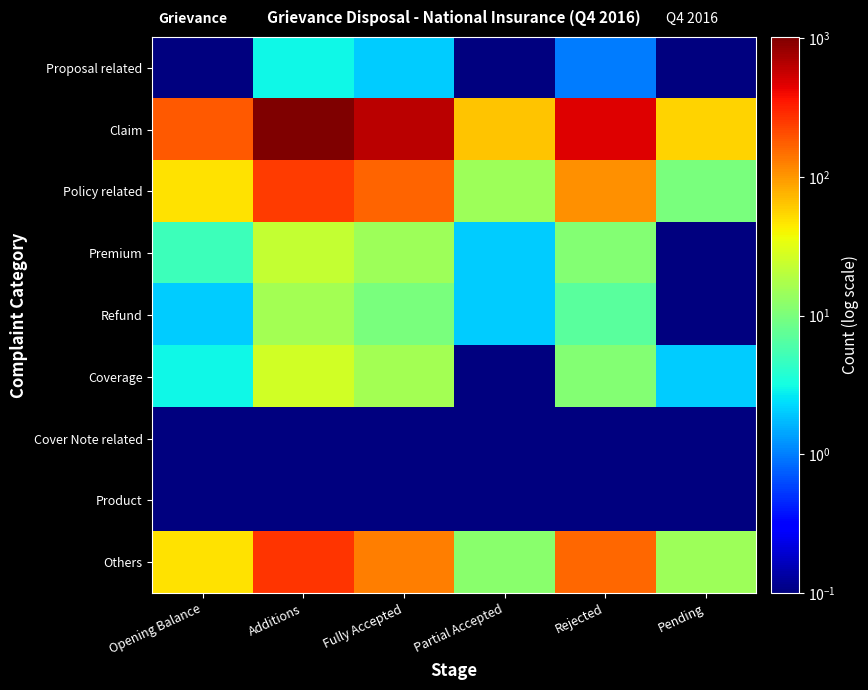

At which category is the sum across all series the highest?

Additions